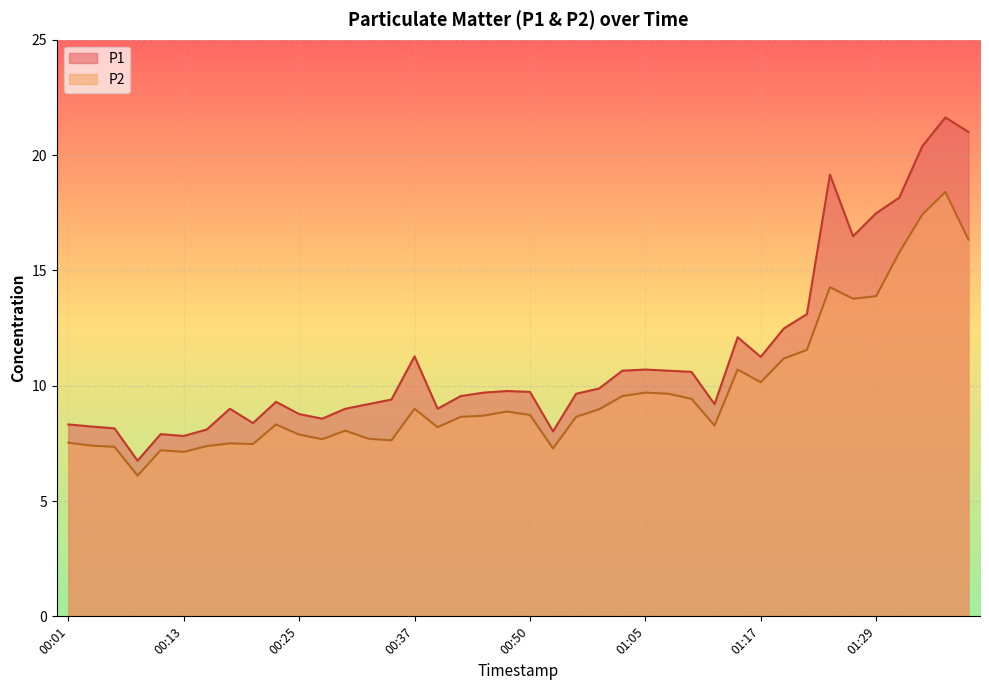

What is the lowest value of the P1 series?

6.8